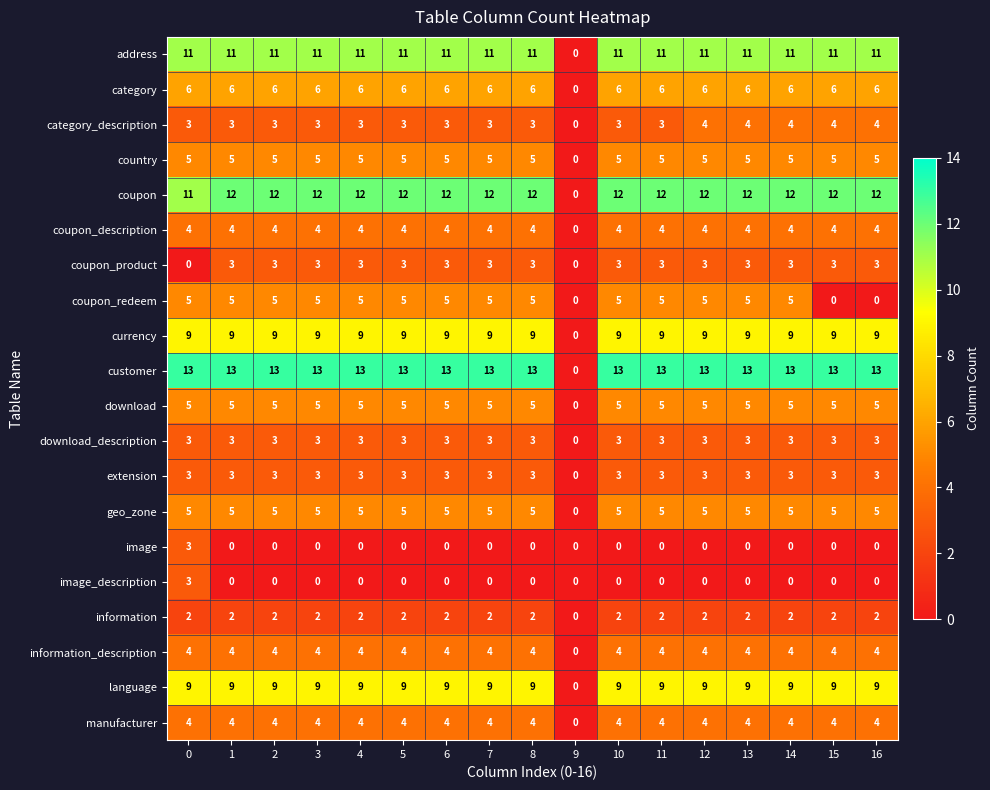

How many series are shown in this chart?

20